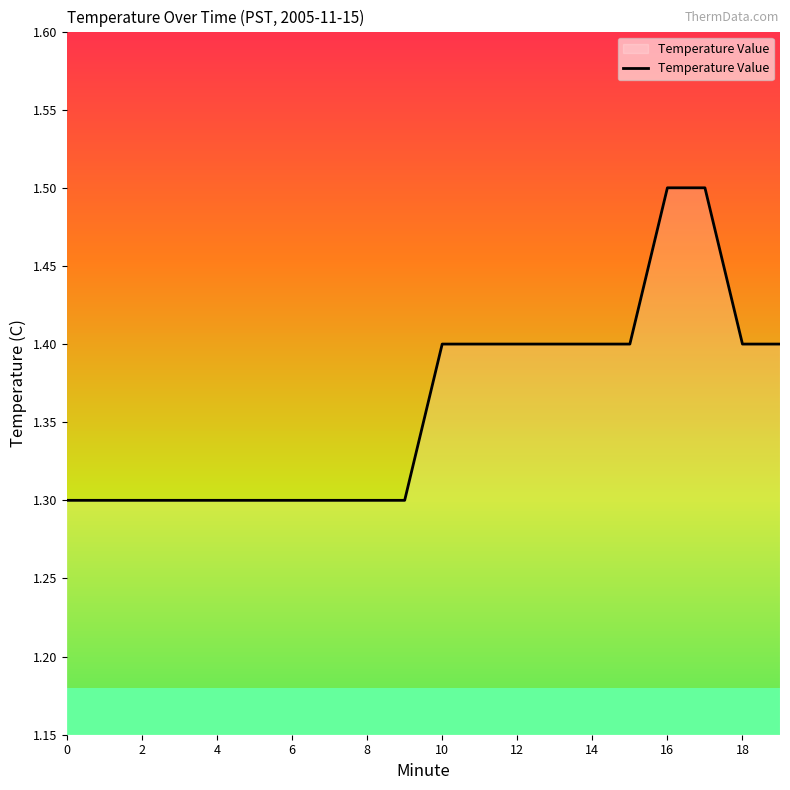

True or false: Temperature Value has a value of 1.4 at 12.

True